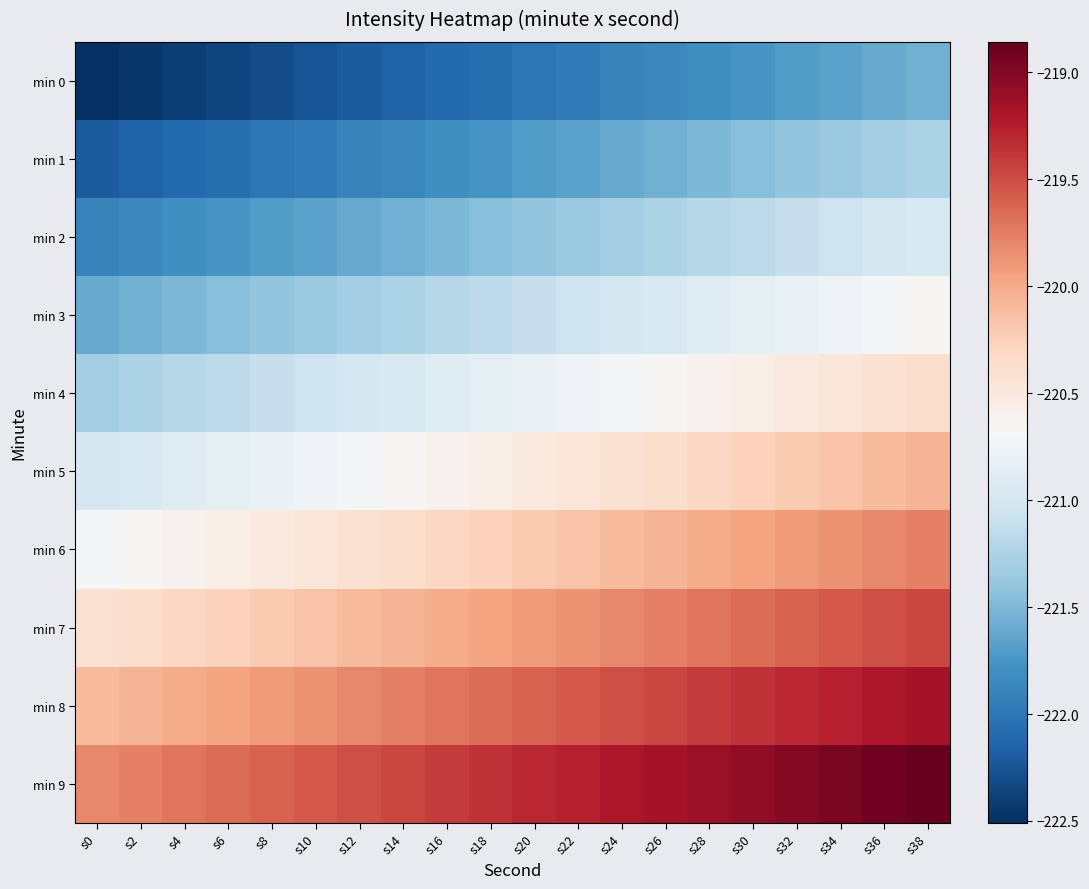

Reading left to right, transcribe all the data shown in this chart.

min 0: s0=-222.5	s2=-222.5	s4=-222.4	s6=-222.4	s8=-222.3	s10=-222.3	s12=-222.2	s14=-222.2	s16=-222.1	s18=-222.1	s20=-222.0	s22=-222.0	s24=-221.9	s26=-221.9	s28=-221.8	s30=-221.8	s32=-221.7	s34=-221.7	s36=-221.6	s38=-221.6
min 1: s0=-222.2	s2=-222.2	s4=-222.1	s6=-222.1	s8=-222.0	s10=-222.0	s12=-221.9	s14=-221.9	s16=-221.8	s18=-221.8	s20=-221.7	s22=-221.7	s24=-221.6	s26=-221.6	s28=-221.5	s30=-221.5	s32=-221.4	s34=-221.4	s36=-221.3	s38=-221.3
min 2: s0=-221.9	s2=-221.9	s4=-221.8	s6=-221.8	s8=-221.7	s10=-221.7	s12=-221.6	s14=-221.6	s16=-221.5	s18=-221.5	s20=-221.4	s22=-221.4	s24=-221.3	s26=-221.3	s28=-221.2	s30=-221.2	s32=-221.1	s34=-221.1	s36=-221.0	s38=-221.0
min 3: s0=-221.6	s2=-221.6	s4=-221.5	s6=-221.5	s8=-221.4	s10=-221.4	s12=-221.3	s14=-221.3	s16=-221.2	s18=-221.2	s20=-221.1	s22=-221.1	s24=-221.0	s26=-221.0	s28=-220.9	s30=-220.9	s32=-220.8	s34=-220.8	s36=-220.7	s38=-220.7
min 4: s0=-221.3	s2=-221.3	s4=-221.2	s6=-221.2	s8=-221.1	s10=-221.1	s12=-221.0	s14=-221.0	s16=-220.9	s18=-220.9	s20=-220.8	s22=-220.8	s24=-220.7	s26=-220.7	s28=-220.6	s30=-220.6	s32=-220.5	s34=-220.5	s36=-220.4	s38=-220.4
min 5: s0=-221.0	s2=-221.0	s4=-220.9	s6=-220.9	s8=-220.8	s10=-220.8	s12=-220.7	s14=-220.7	s16=-220.6	s18=-220.6	s20=-220.5	s22=-220.5	s24=-220.4	s26=-220.4	s28=-220.3	s30=-220.3	s32=-220.2	s34=-220.2	s36=-220.1	s38=-220.1
min 6: s0=-220.7	s2=-220.7	s4=-220.6	s6=-220.6	s8=-220.5	s10=-220.5	s12=-220.4	s14=-220.4	s16=-220.3	s18=-220.3	s20=-220.2	s22=-220.2	s24=-220.1	s26=-220.1	s28=-220.0	s30=-220.0	s32=-219.9	s34=-219.9	s36=-219.8	s38=-219.8
min 7: s0=-220.4	s2=-220.4	s4=-220.3	s6=-220.3	s8=-220.2	s10=-220.2	s12=-220.1	s14=-220.1	s16=-220.0	s18=-220.0	s20=-219.9	s22=-219.9	s24=-219.8	s26=-219.8	s28=-219.7	s30=-219.7	s32=-219.6	s34=-219.6	s36=-219.5	s38=-219.5
min 8: s0=-220.1	s2=-220.1	s4=-220.0	s6=-220.0	s8=-219.9	s10=-219.9	s12=-219.8	s14=-219.8	s16=-219.7	s18=-219.7	s20=-219.6	s22=-219.6	s24=-219.5	s26=-219.5	s28=-219.4	s30=-219.4	s32=-219.3	s34=-219.3	s36=-219.2	s38=-219.2
min 9: s0=-219.8	s2=-219.8	s4=-219.7	s6=-219.7	s8=-219.6	s10=-219.6	s12=-219.5	s14=-219.5	s16=-219.4	s18=-219.4	s20=-219.3	s22=-219.3	s24=-219.2	s26=-219.2	s28=-219.1	s30=-219.1	s32=-219.0	s34=-219.0	s36=-218.9	s38=-218.9